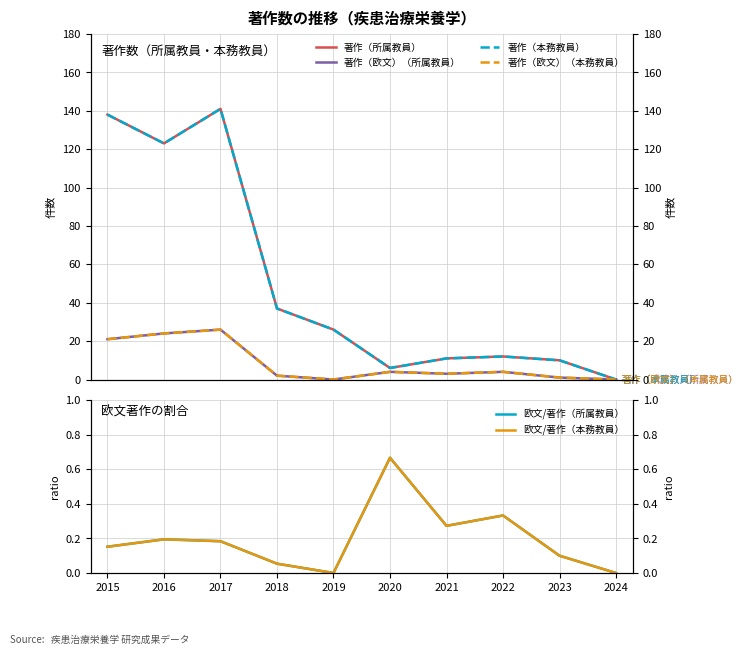

What is the total value across all series at 2018?

78.1